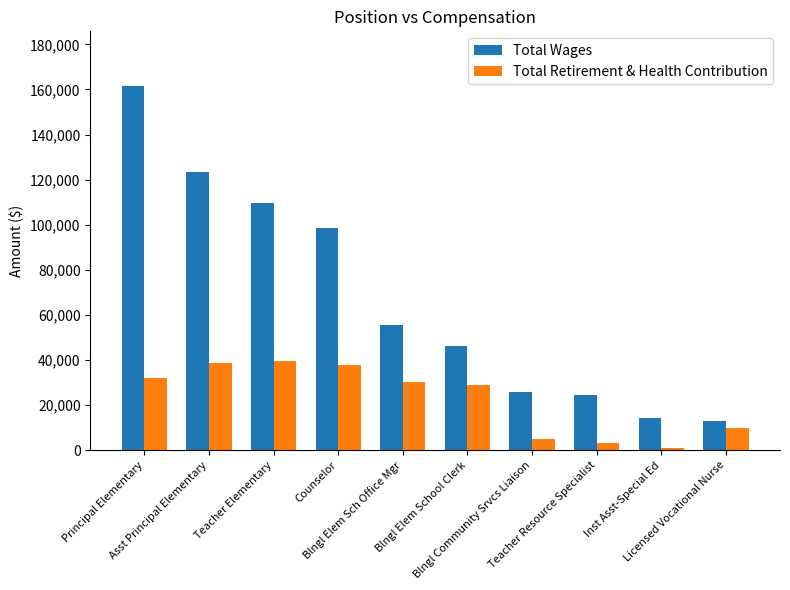

Rank the series by their maximum value, from lowest to highest.

Total Retirement & Health Contribution, Total Wages